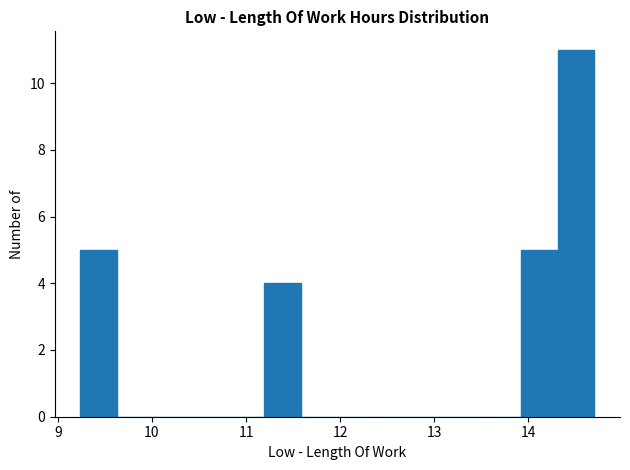

Read against the x-axis, roughly where is the centre of the tallest bar?

14.5